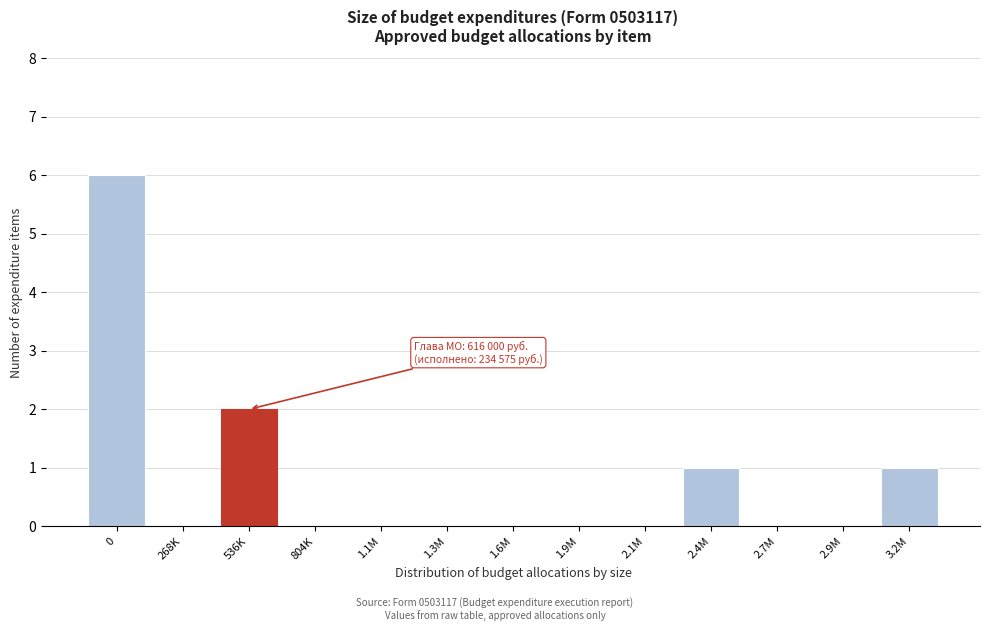

Reading left to right, extract all data points from this chart.

0=6	268K=0	536K=2	804K=0	1.1M=0	1.3M=0	1.6M=0	1.9M=0	2.1M=0	2.4M=1	2.7M=0	2.9M=0	3.2M=1